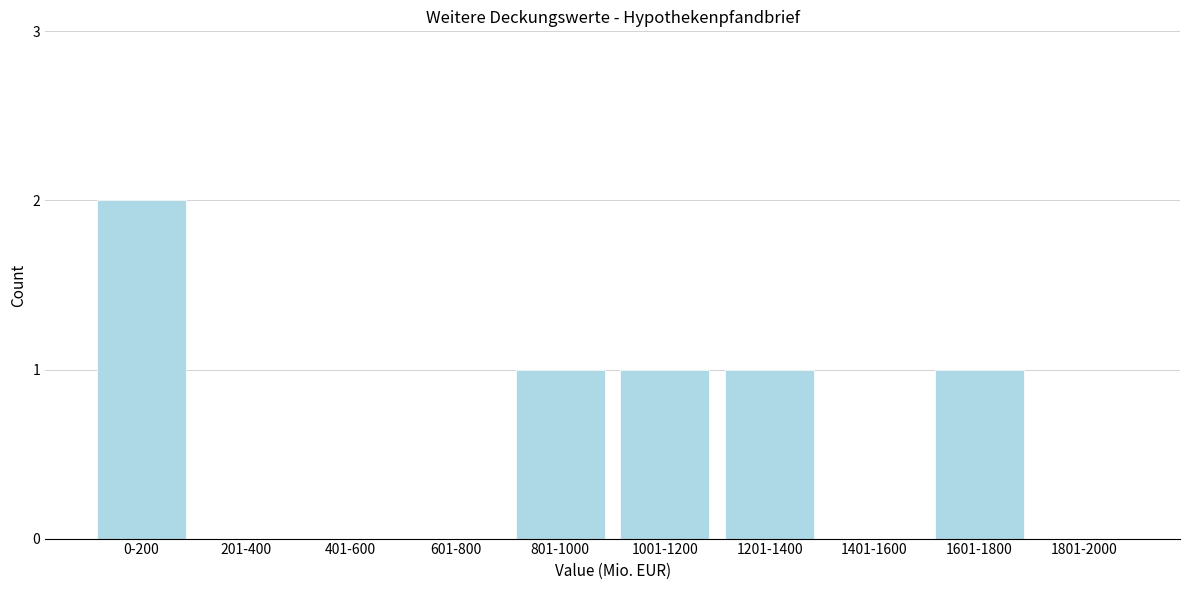

Reading left to right, list all the values displayed in this chart.

0-200=2	201-400=0	401-600=0	601-800=0	801-1000=1	1001-1200=1	1201-1400=1	1401-1600=0	1601-1800=1	1801-2000=0